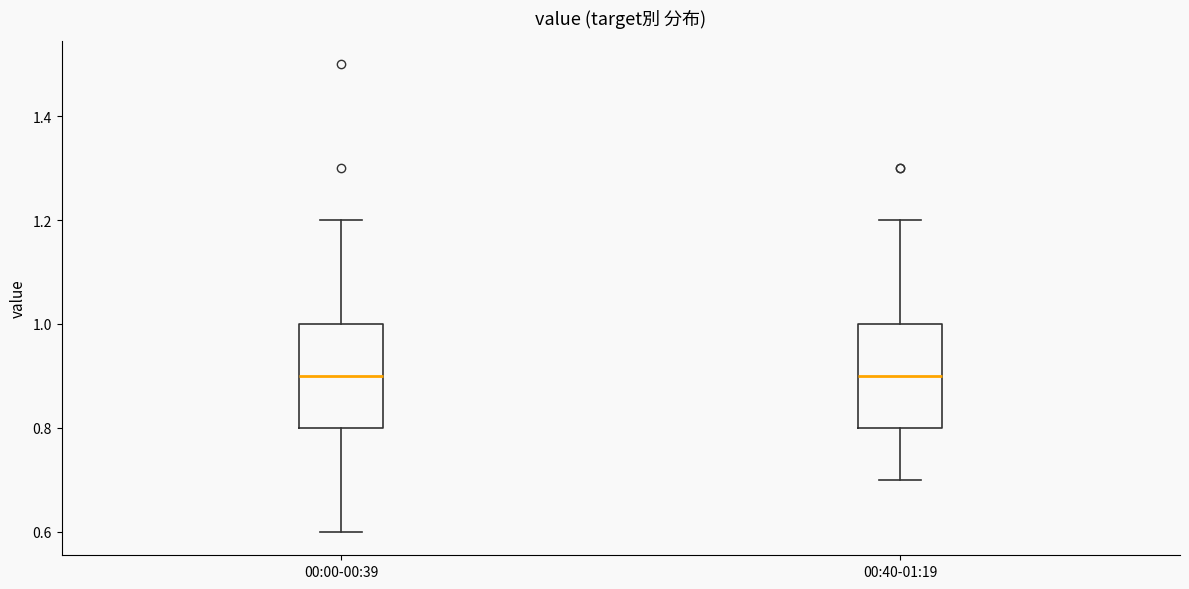

Where does the upper whisker of the box for 00:40-01:19 end on the y-axis? The values are not printed on the chart, so give them approximately, as read against the axis.

1.2